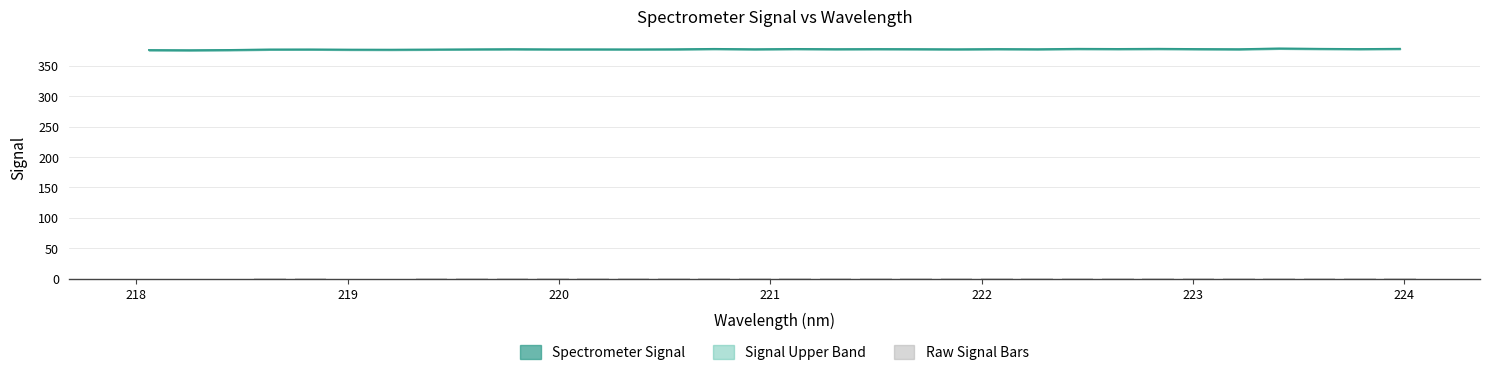

List the series in order of their peak value, lowest first.

Raw Signal Bars, Spectrometer Signal